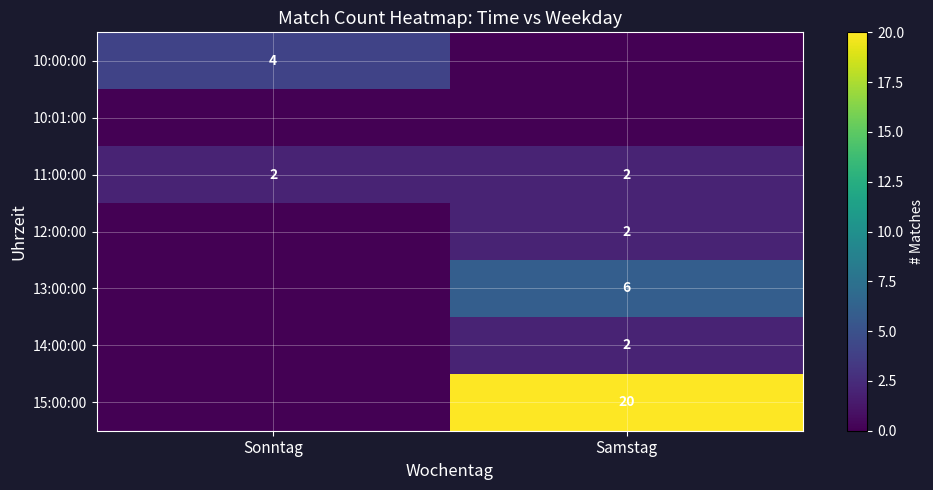

True or false: 15:00:00 has a value of 20 at Samstag.

True